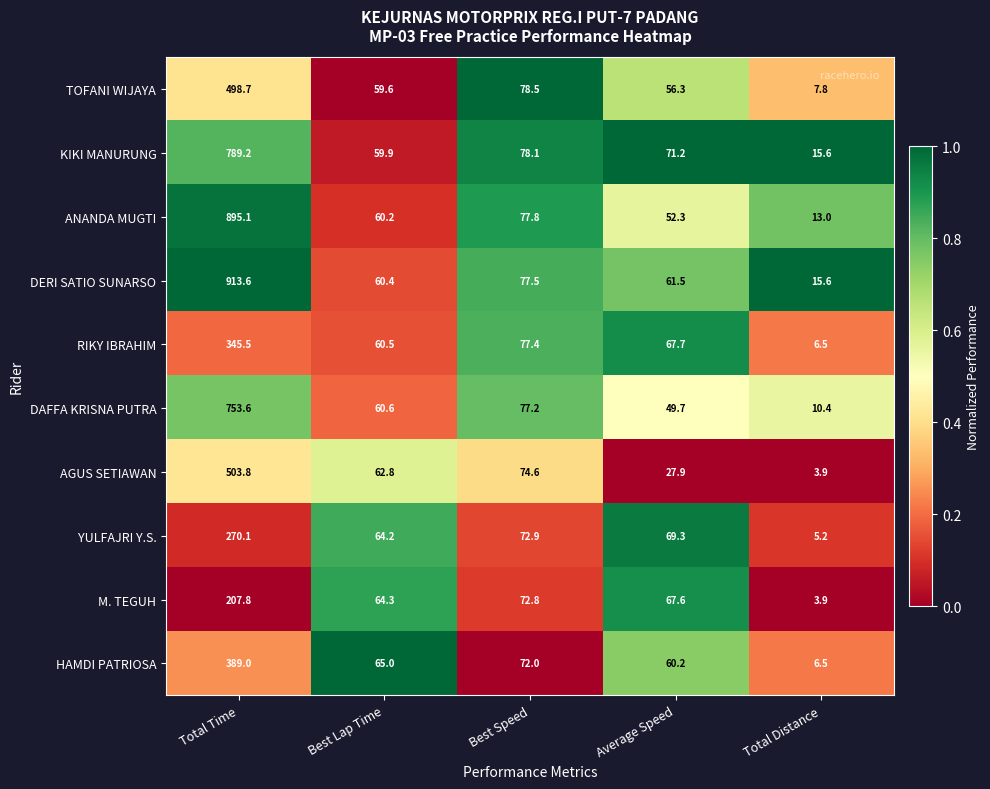

What is the difference between the second highest and minimum values in the DAFFA KRISNA PUTRA series?

66.8